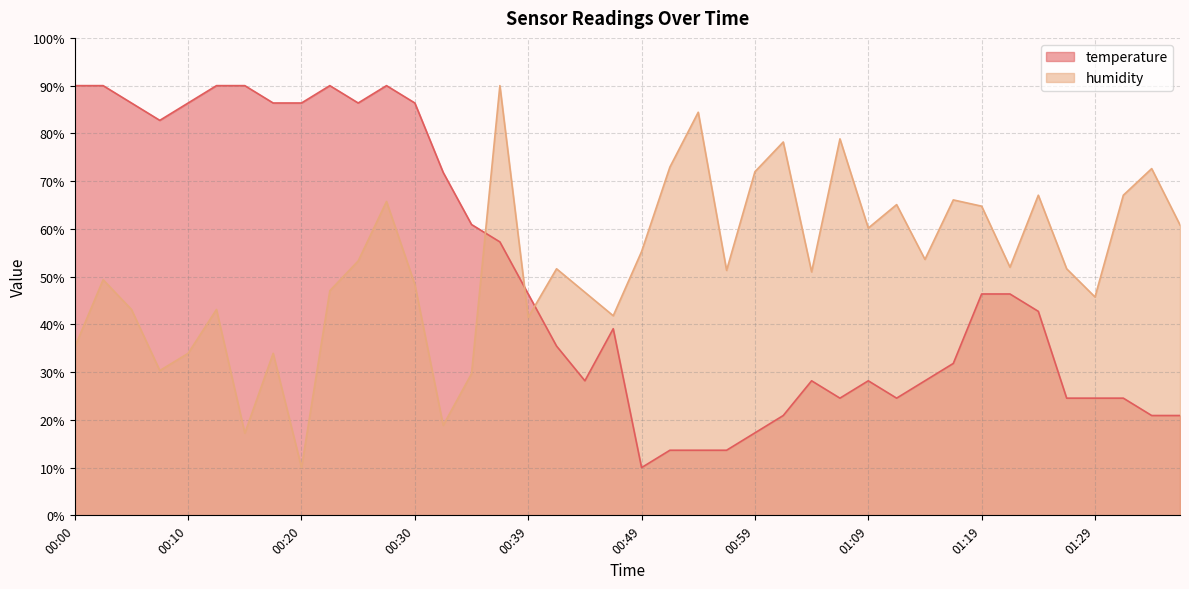

Where is the first local minimum for humidity?

00:07